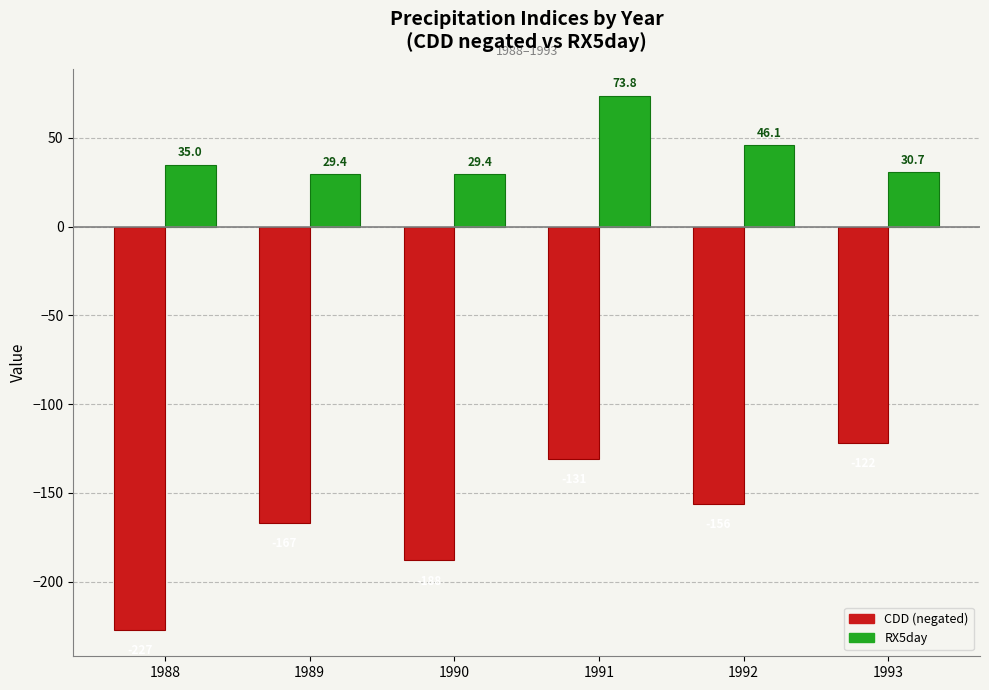

At which category does the chart reach its minimum across all series?

1988